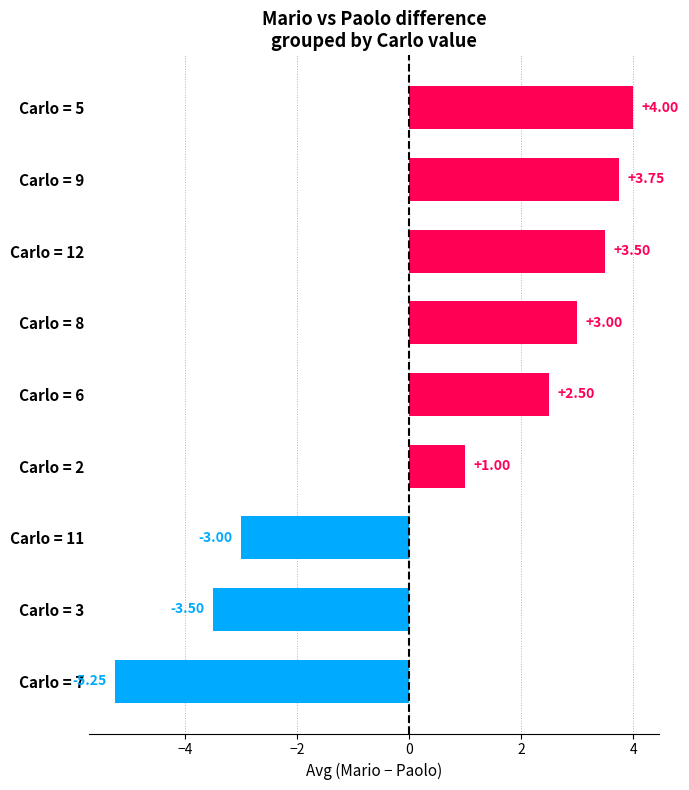

What is the sum of the values at Carlo = 5 and Carlo = 2?

5.0